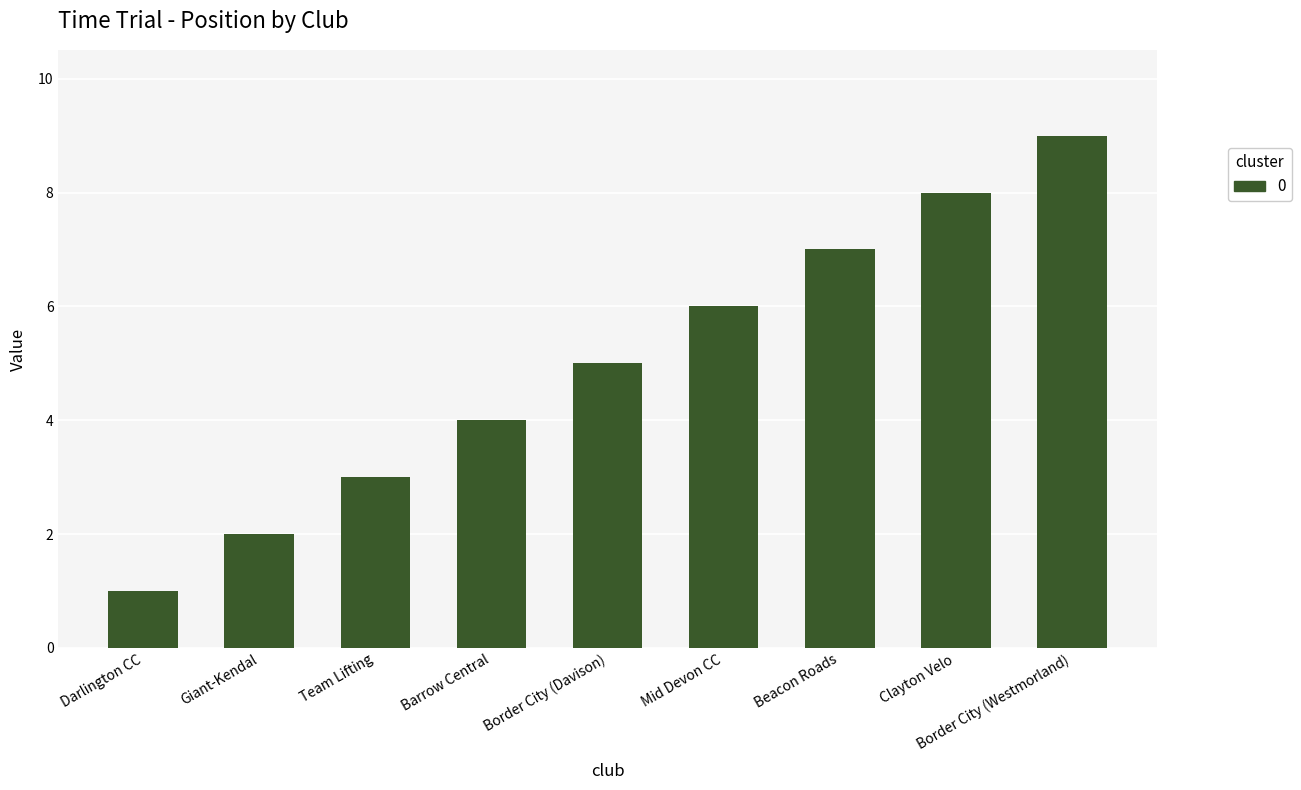

Between Barrow Central and Border City (Westmorland), which is larger?

Border City (Westmorland)